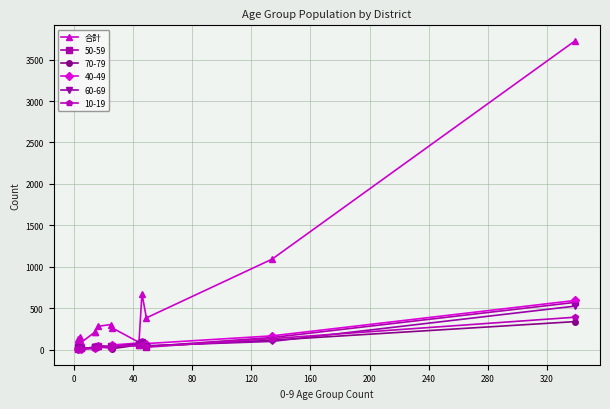

The value at 160 is 211. True or false?

True